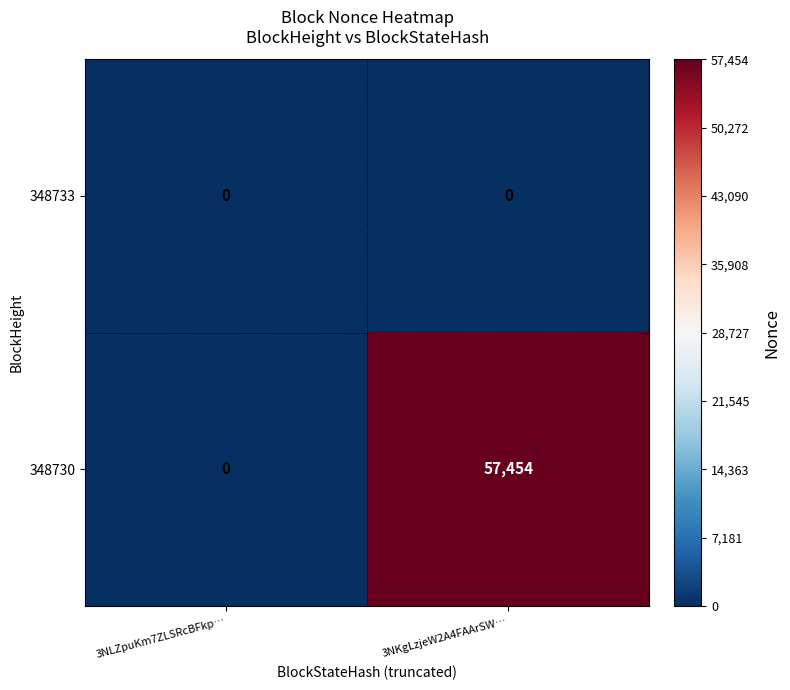

At which category is the sum across all series the highest?

3NKgLzjeW2A4FAArSW…